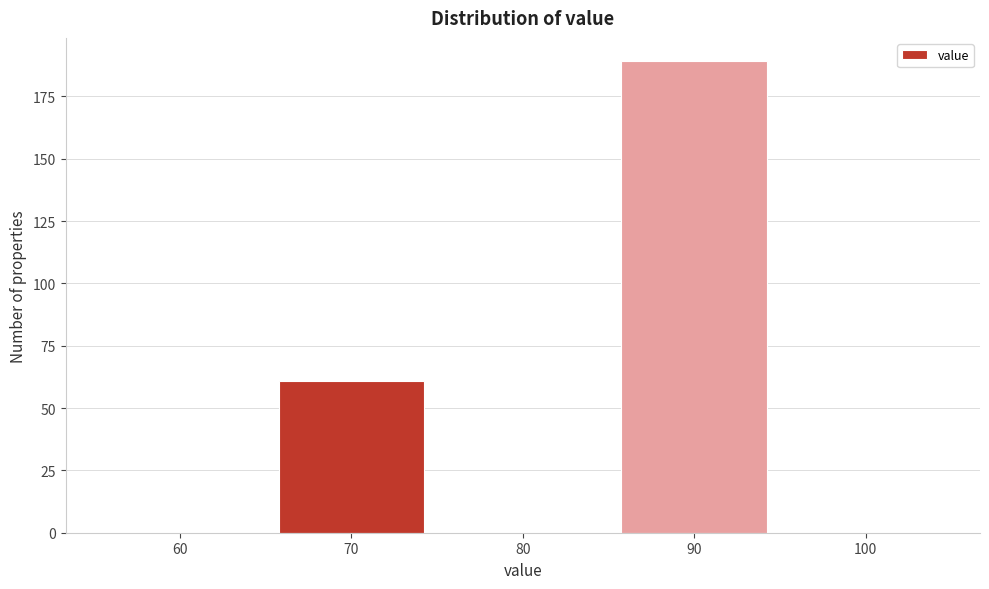

Reading left to right, transcribe all the data shown in this chart.

60=0	70=61	80=0	90=189	100=0